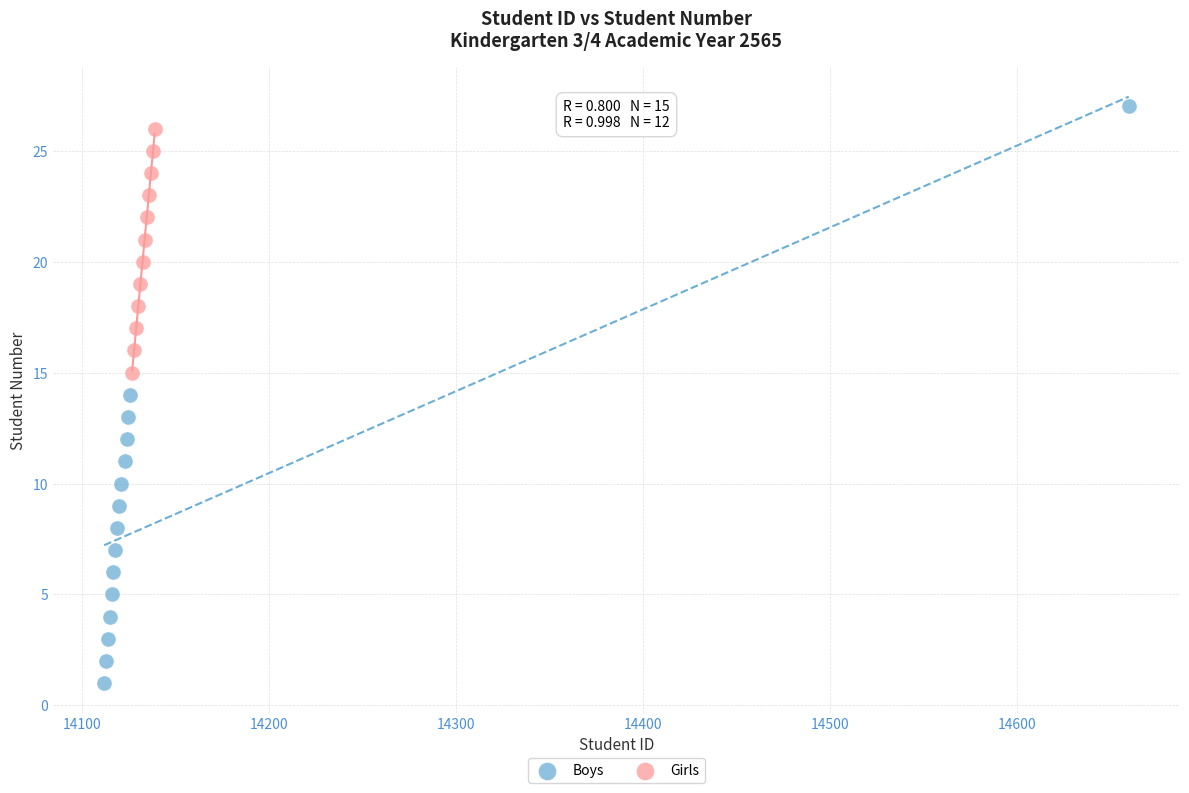

Which series contains the lowest Y value?

Boys